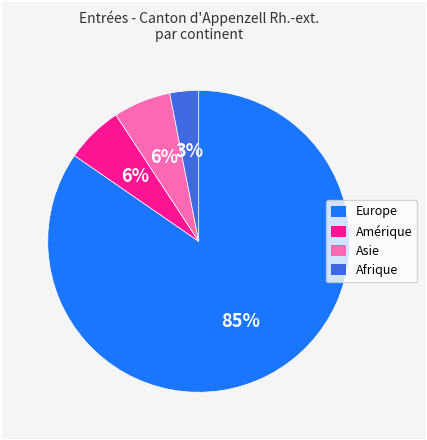

What percentage is the Afrique slice, to the nearest percent?

3%